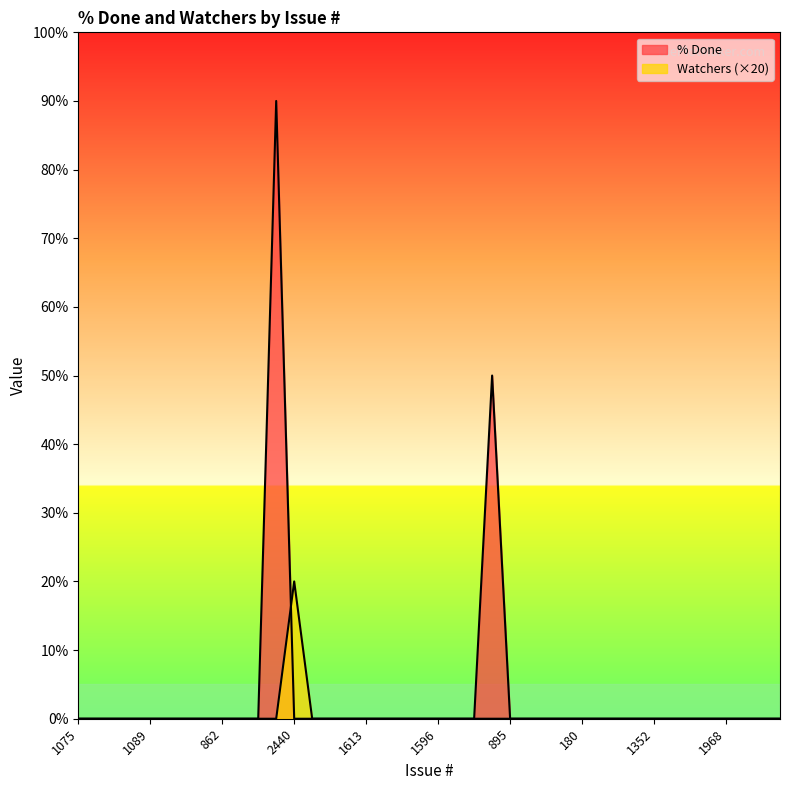

Is it true that % Done equals -60 at 1586?

False